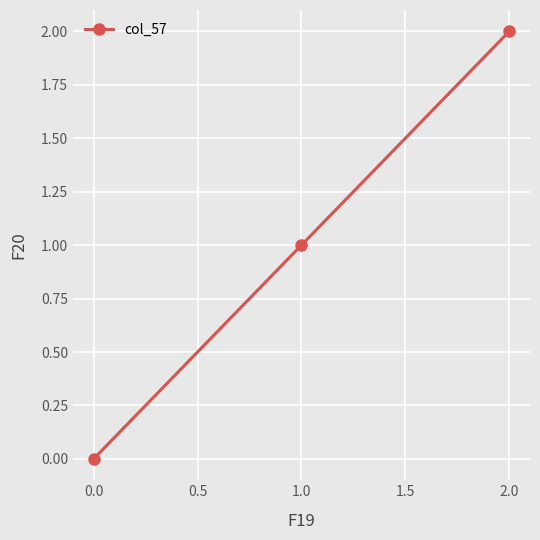

Reading left to right, list all the values displayed in this chart.

0	1	2